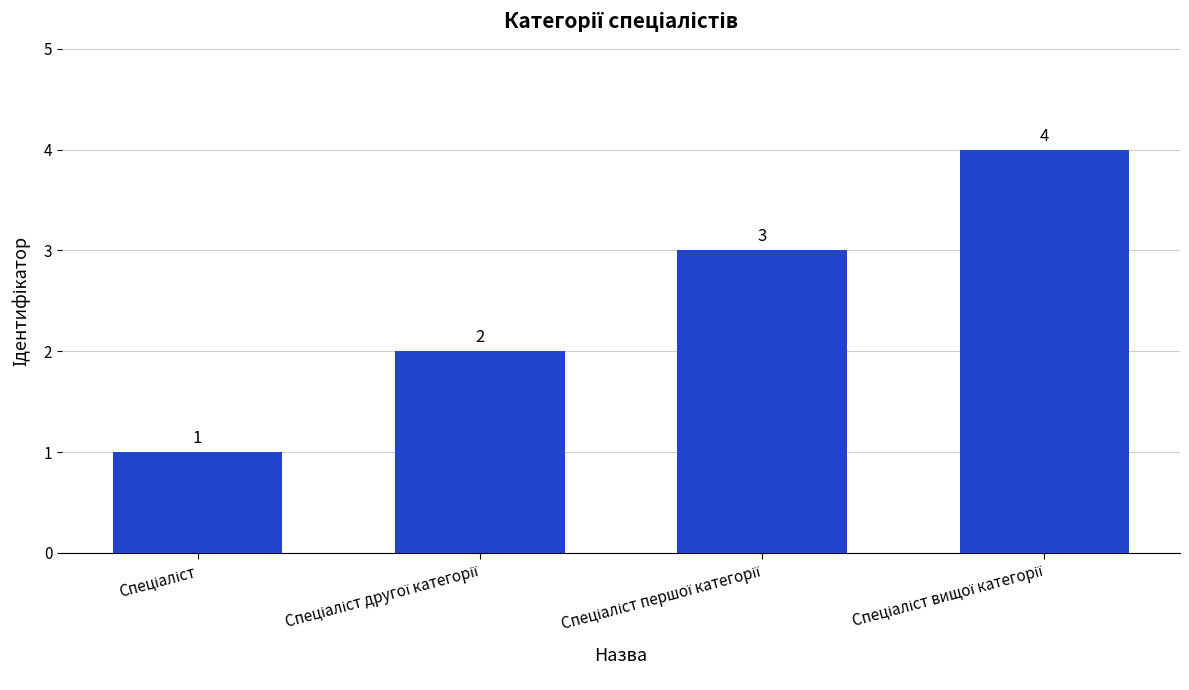

What is the value of the 4th bar from the left?

4